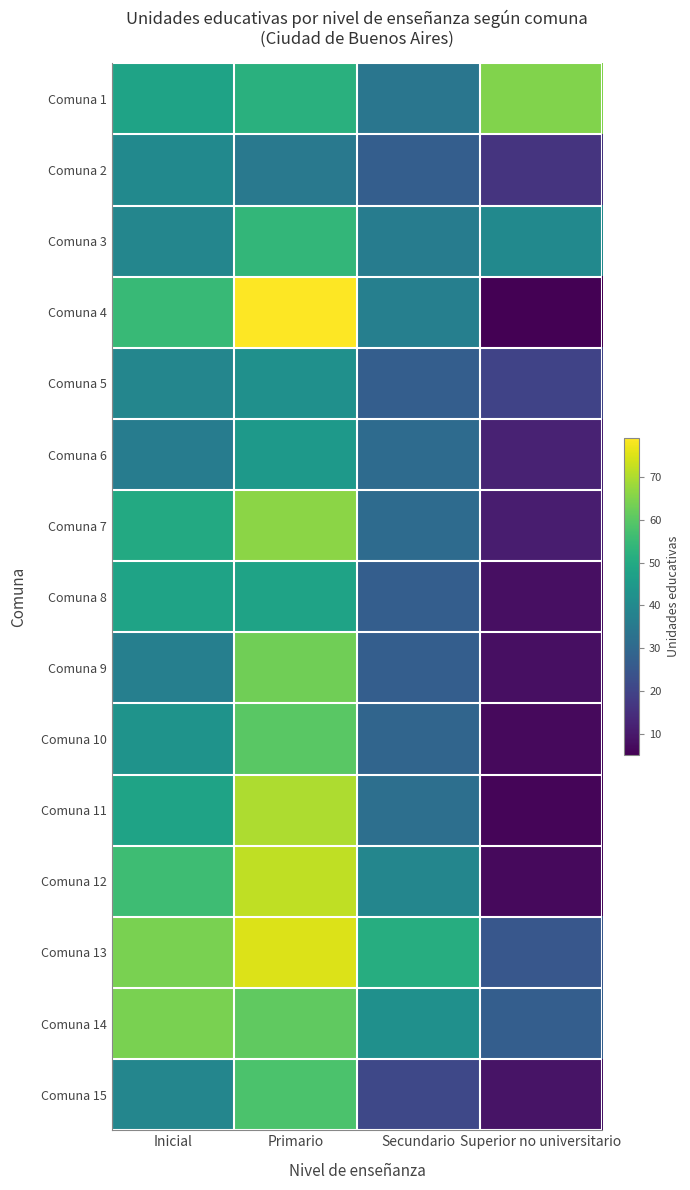

Where does the Comuna 2 series first go above 35?

Inicial